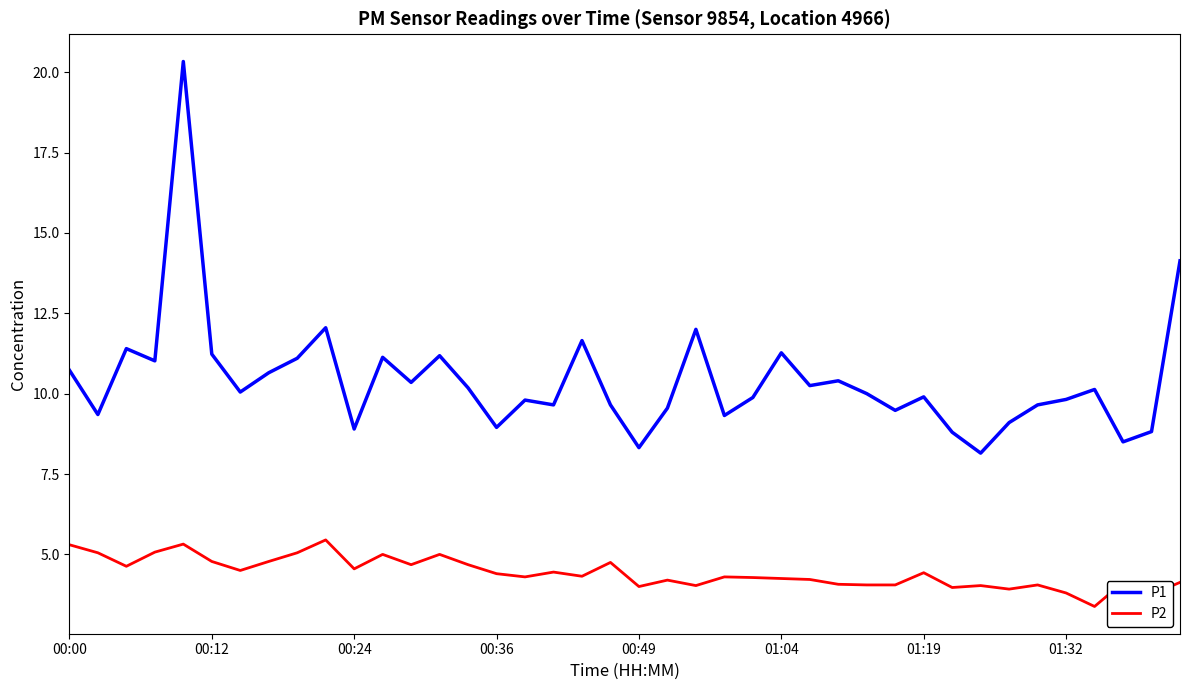

Count the number of data series in this chart.

2